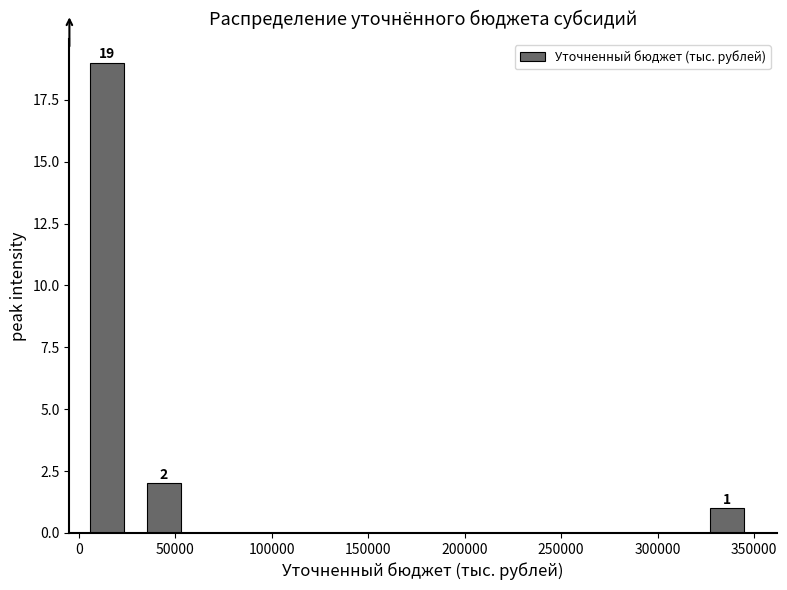

Which range on the x-axis has the tallest bar?

0 to 30000